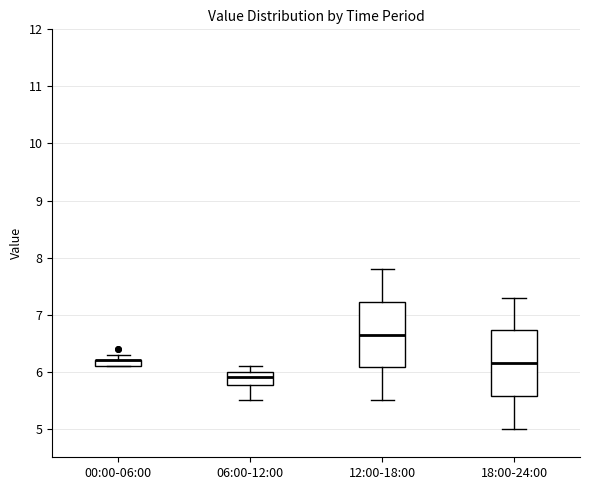

Where is the lower edge of the box for 00:00-06:00 on the y-axis? The values are not printed on the chart, so give them approximately, as read against the axis.

6.1